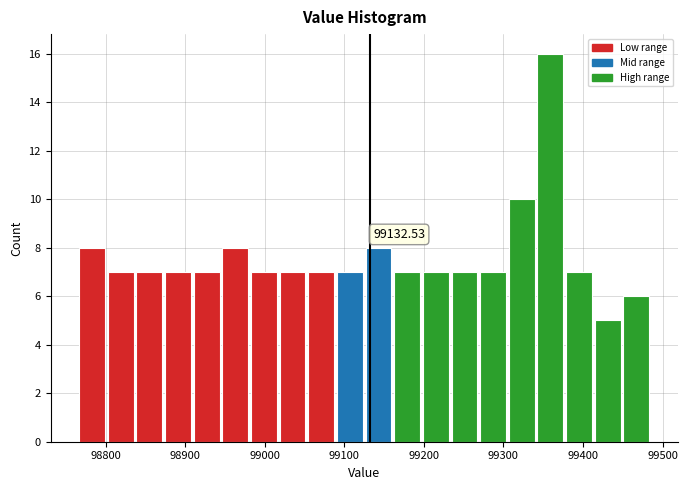

Read against the x-axis, roughly where is the centre of the tallest bar?

99360